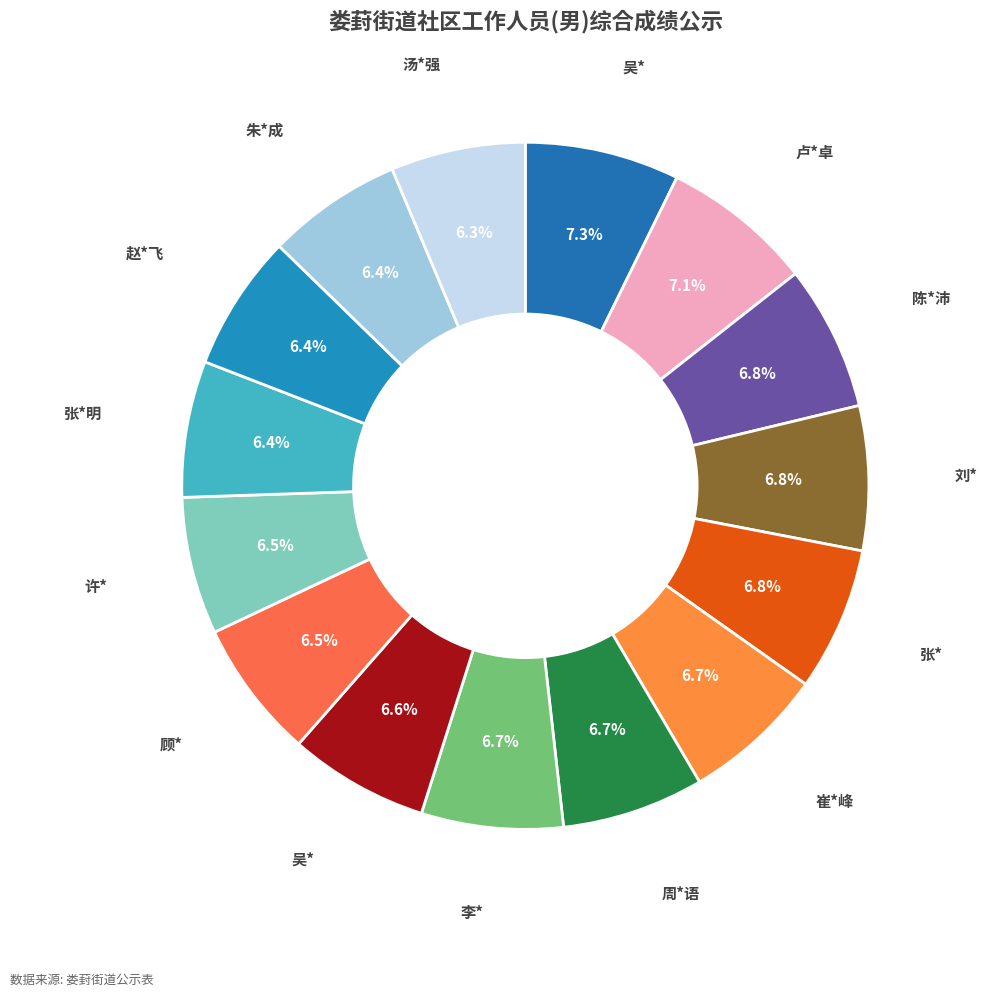

To the nearest percent, what is the difference between the largest and smallest slice percentages?

1%